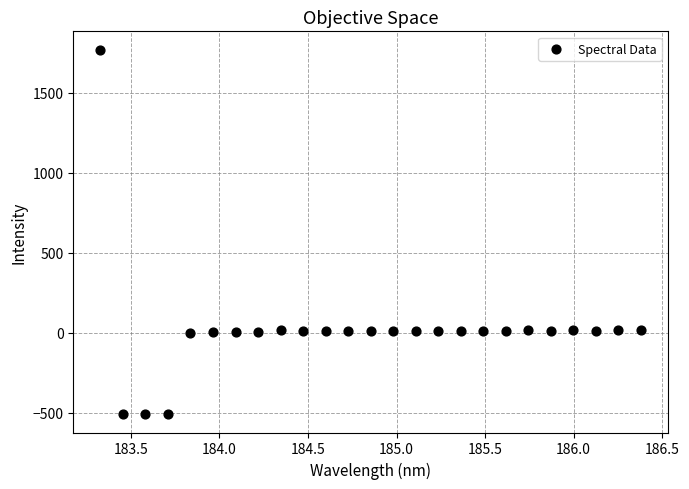

What is the range of Y values (max minus min)?

2278.3